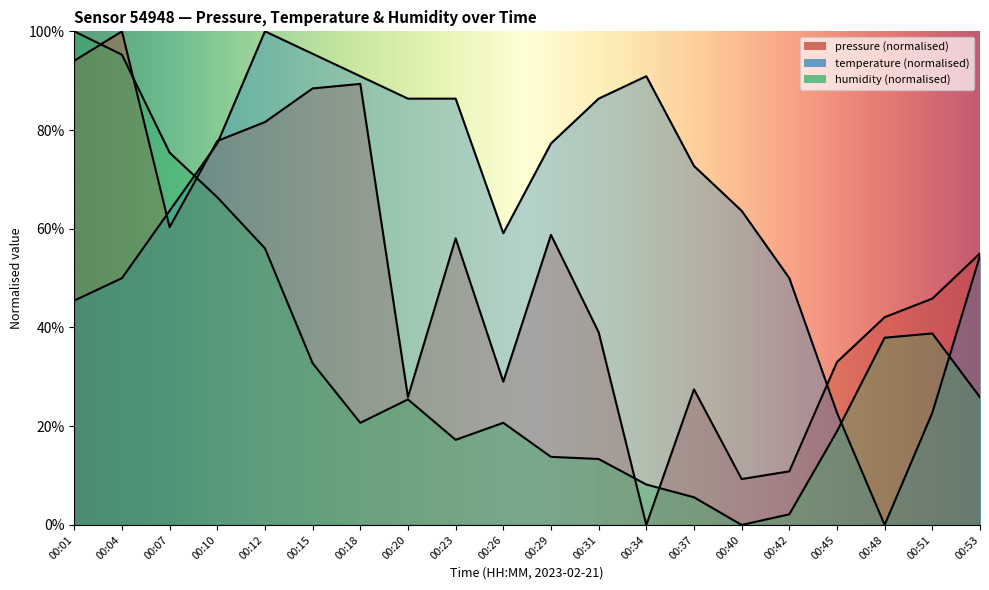

Between 00:07 and 00:40, which series saw the biggest shift?

humidity